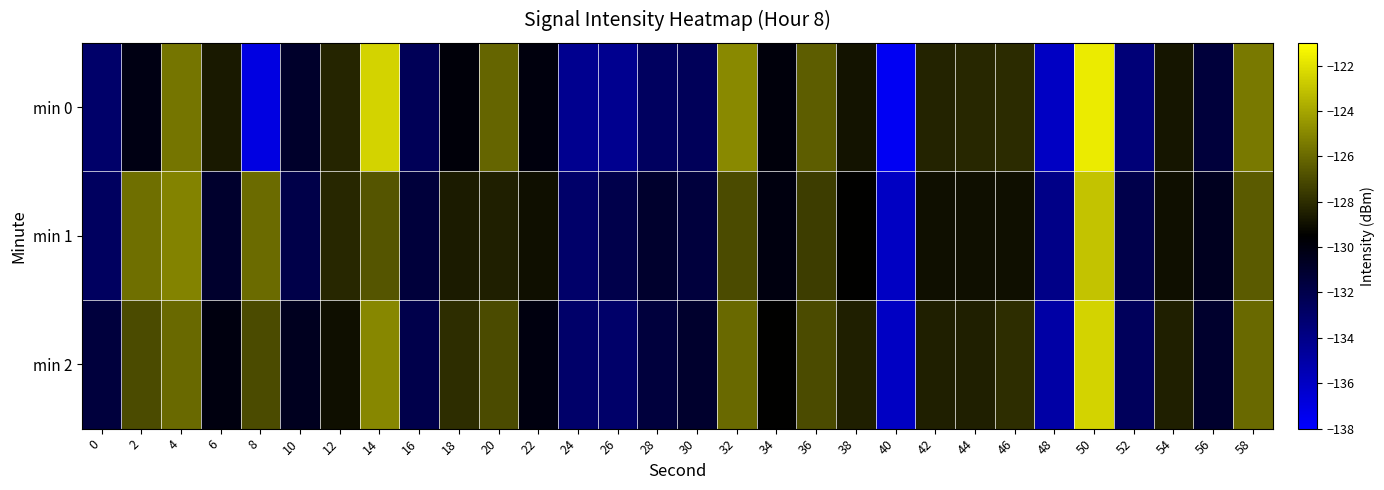

Reading right to left, what are all the values shown in this chart?

min 0: 58=-125.5	56=-131.4	54=-128.8	52=-133.4	50=-121.7	48=-136.0	46=-128.1	44=-128.2	42=-128.3	40=-137.6	38=-128.9	36=-126.4	34=-129.9	32=-125.0	30=-132.4	28=-132.7	26=-134.2	24=-134.3	22=-129.9	20=-126.2	18=-129.8	16=-132.4	14=-122.5	12=-128.3	10=-130.9	8=-137.0	6=-128.6	4=-125.6	2=-130.1	0=-133.0
min 1: 58=-126.5	56=-130.5	54=-129.0	52=-132.0	50=-123.0	48=-134.0	46=-129.0	44=-129.0	42=-129.0	40=-136.0	38=-129.5	36=-127.5	34=-130.0	32=-127.0	30=-131.5	28=-131.0	26=-132.0	24=-133.0	22=-129.0	20=-128.5	18=-128.6	16=-131.5	14=-126.7	12=-128.2	10=-131.9	8=-125.9	6=-131.0	4=-125.1	2=-125.8	0=-132.6
min 2: 58=-126.0	56=-131.0	54=-128.5	52=-132.5	50=-122.5	48=-135.0	46=-128.0	44=-128.5	42=-128.5	40=-136.0	38=-128.5	36=-127.0	34=-129.5	32=-126.0	30=-131.0	28=-131.5	26=-133.0	24=-133.0	22=-130.0	20=-127.0	18=-128.0	16=-132.0	14=-125.0	12=-129.0	10=-130.5	8=-127.0	6=-130.0	4=-126.0	2=-127.0	0=-131.5